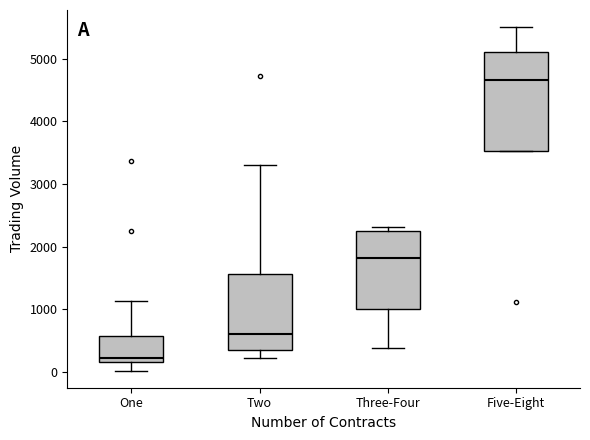

Reading left to right, transcribe this box plot: for each box, give where its median line is, the range the box spans, and where its two whiskers end, as read against the y-axis. The values are not printed on the chart, so give them approximately, as read against the axis.

One: median 200 (just above the box's lower edge), box 200 to 600, whiskers 0 to 1100
Two: median 600, box 300 to 1600, whiskers 200 to 3300
Three-Four: median 1800, box 1000 to 2200, whiskers 400 to 2300
Five-Eight: median 4700, box 3500 to 5100, whiskers 3500 to 5500